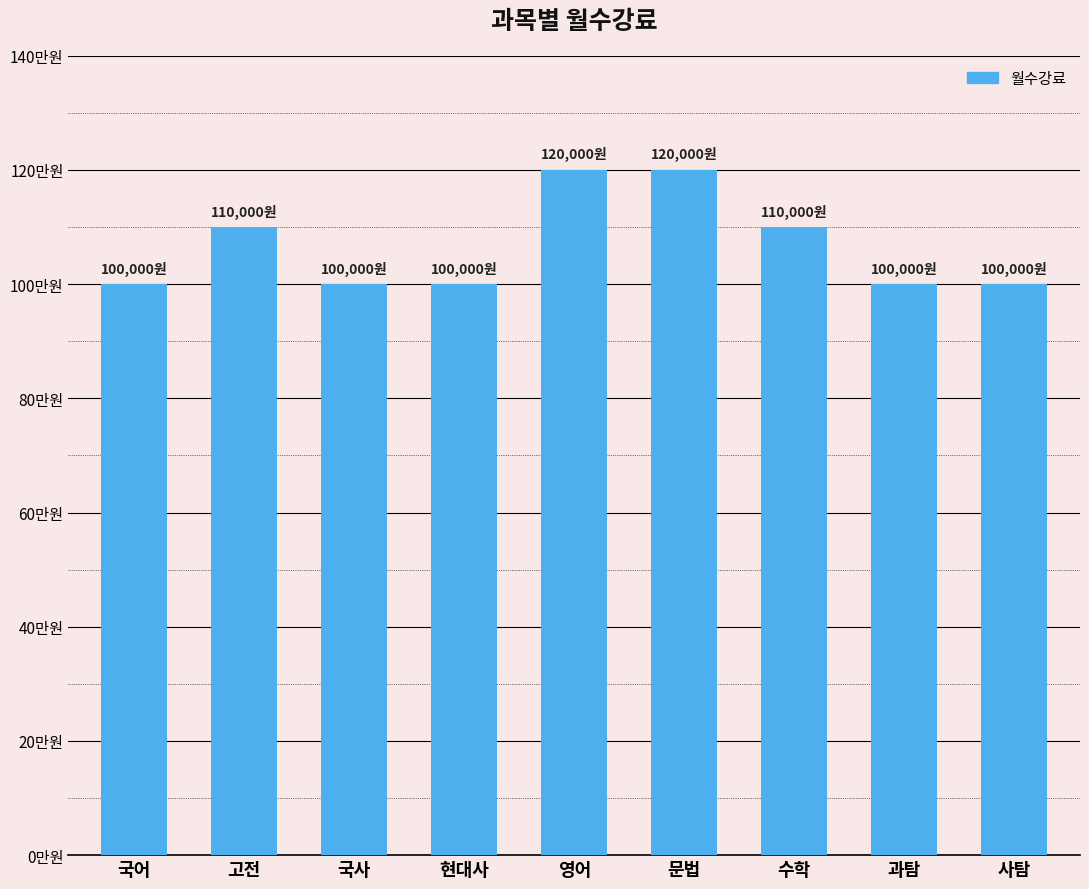

Does the chart contain any negative values?

No